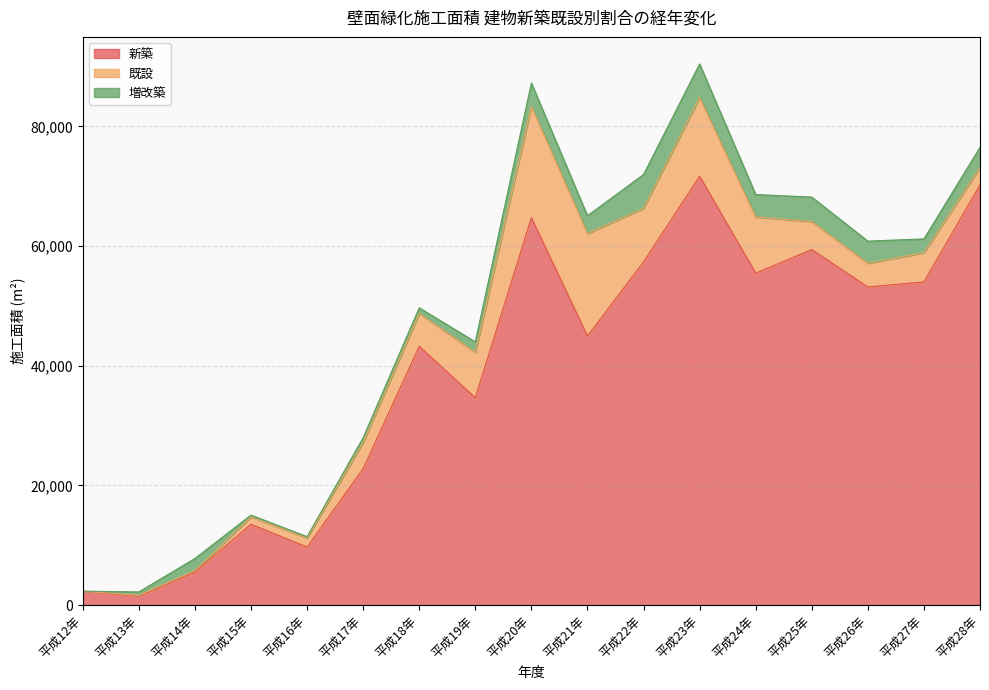

What is the label of the 16th point from the right?

平成13年